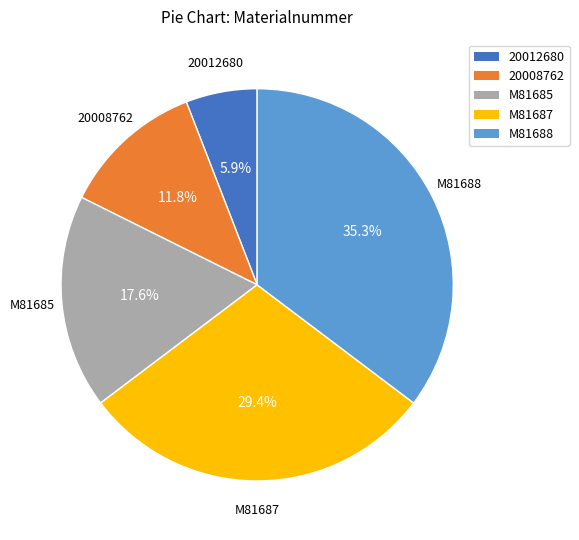

Is it true that M81688 is 35% of the pie?

True